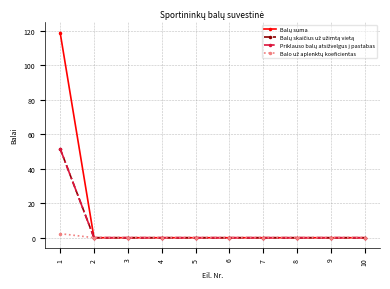

True or false: Priklauso balų atsižvelgus į pastabas and Balo už aplenktų koeficientas intersect in this chart.

False